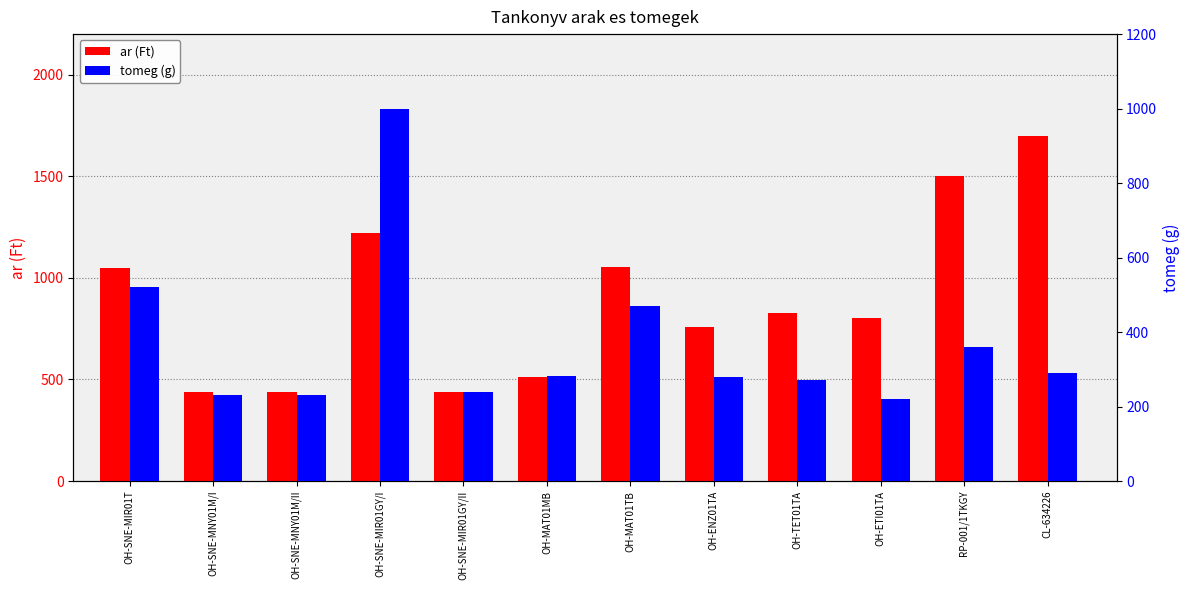

How many data points in ar (Ft) are less than 828?

6